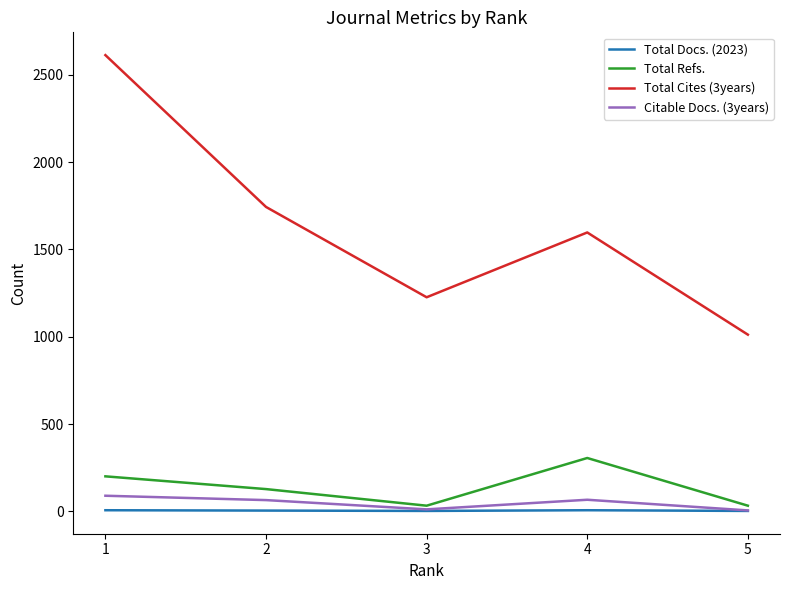

At which category does the chart reach its peak across all series?

1